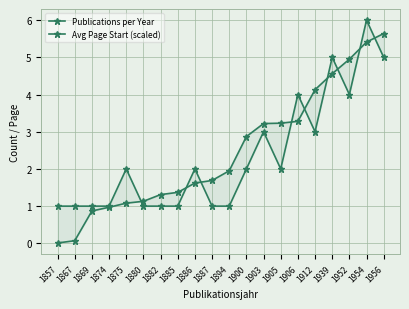

What is the difference between the second highest and minimum values in the Publications per Year series?

4.0